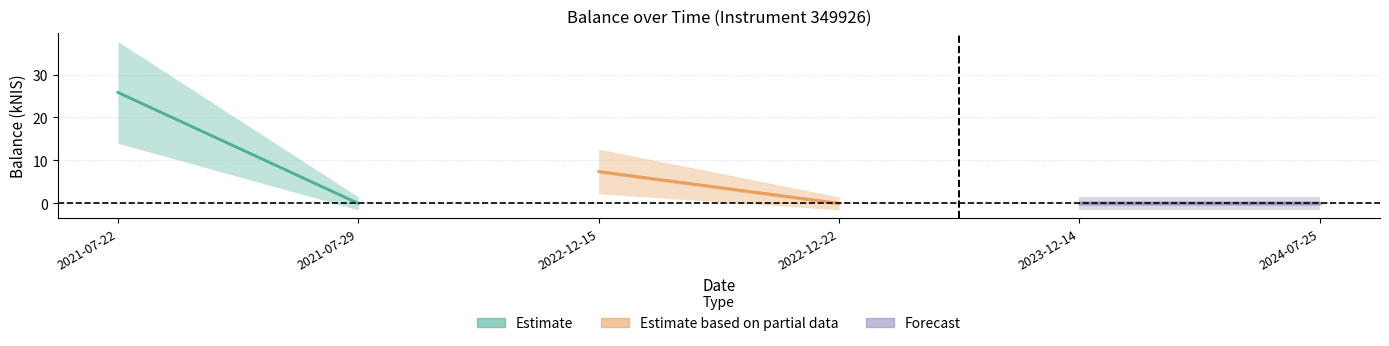

What is the label of the 3rd point from the right?

2022-12-22